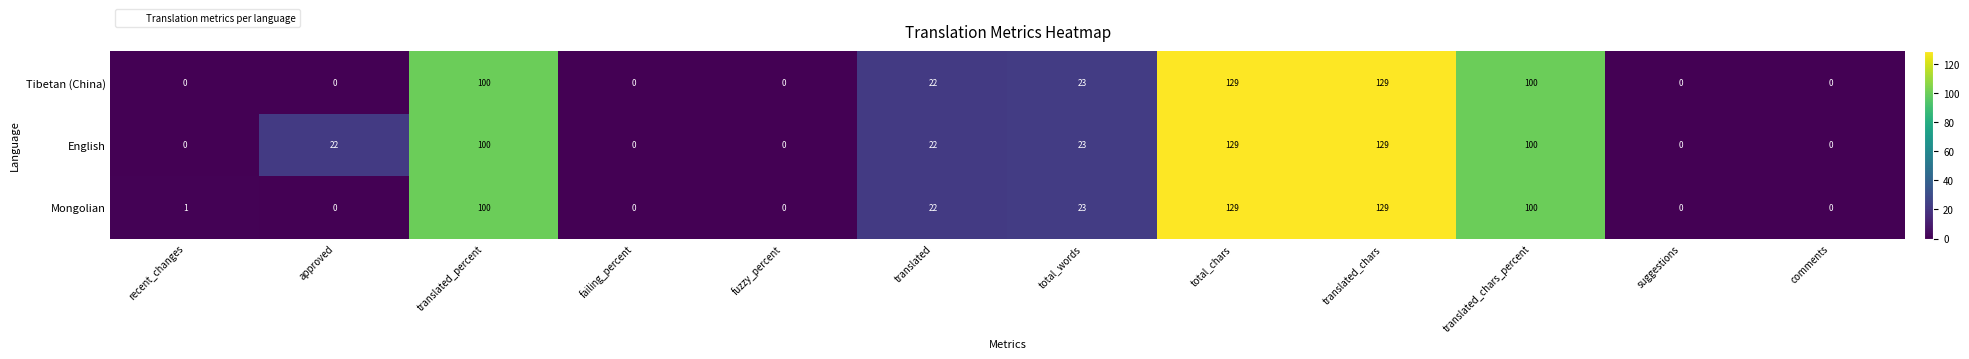

What is the difference between the English values at translated and translated_percent?

78